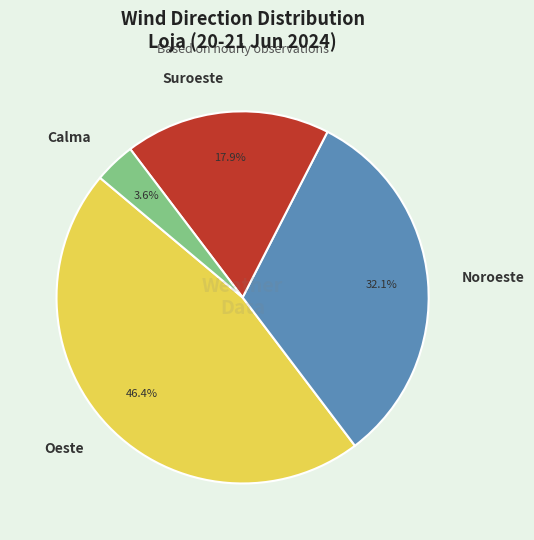

What is the largest slice in the pie chart?

Oeste